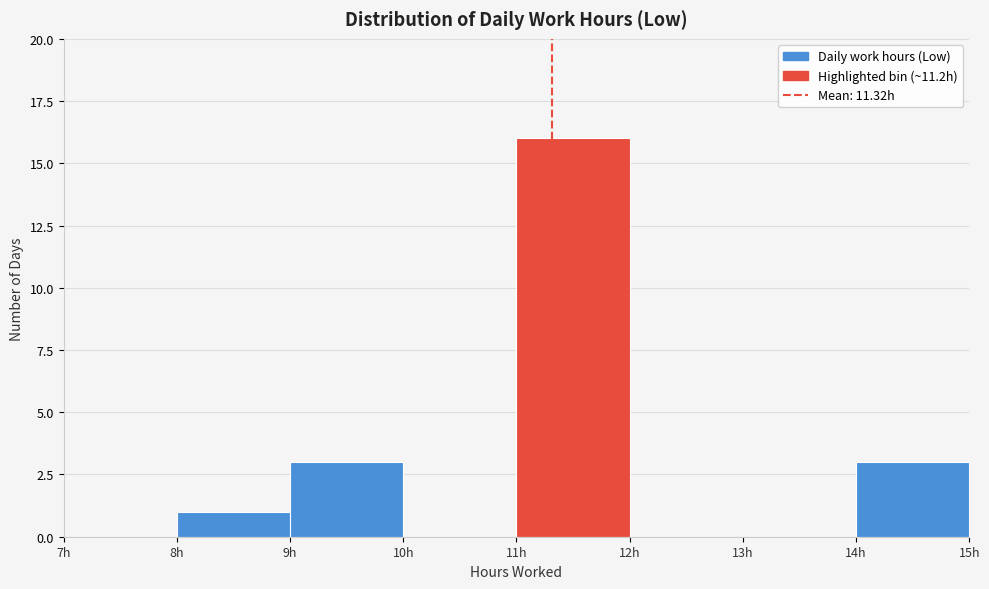

Reading left to right, transcribe this chart: for each bar, give the range it covers on the x-axis and its height. The values are not printed on the chart, so give them approximately, as read against the axis.

7 to 8: 0
8 to 9: 1
9 to 10: 3
10 to 11: 0
11 to 12: 16
12 to 13: 0
13 to 14: 0
14 to 15: 3